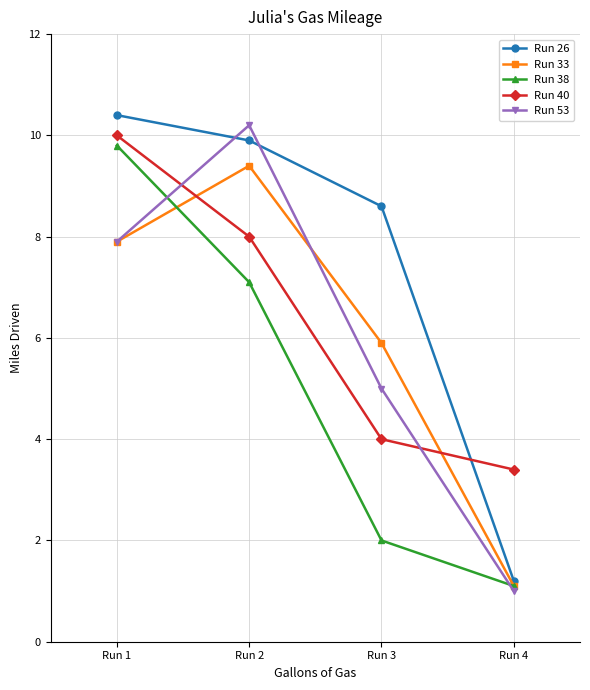

After their last crossing, which series has the higher values: Run 53 or Run 33?

Run 33